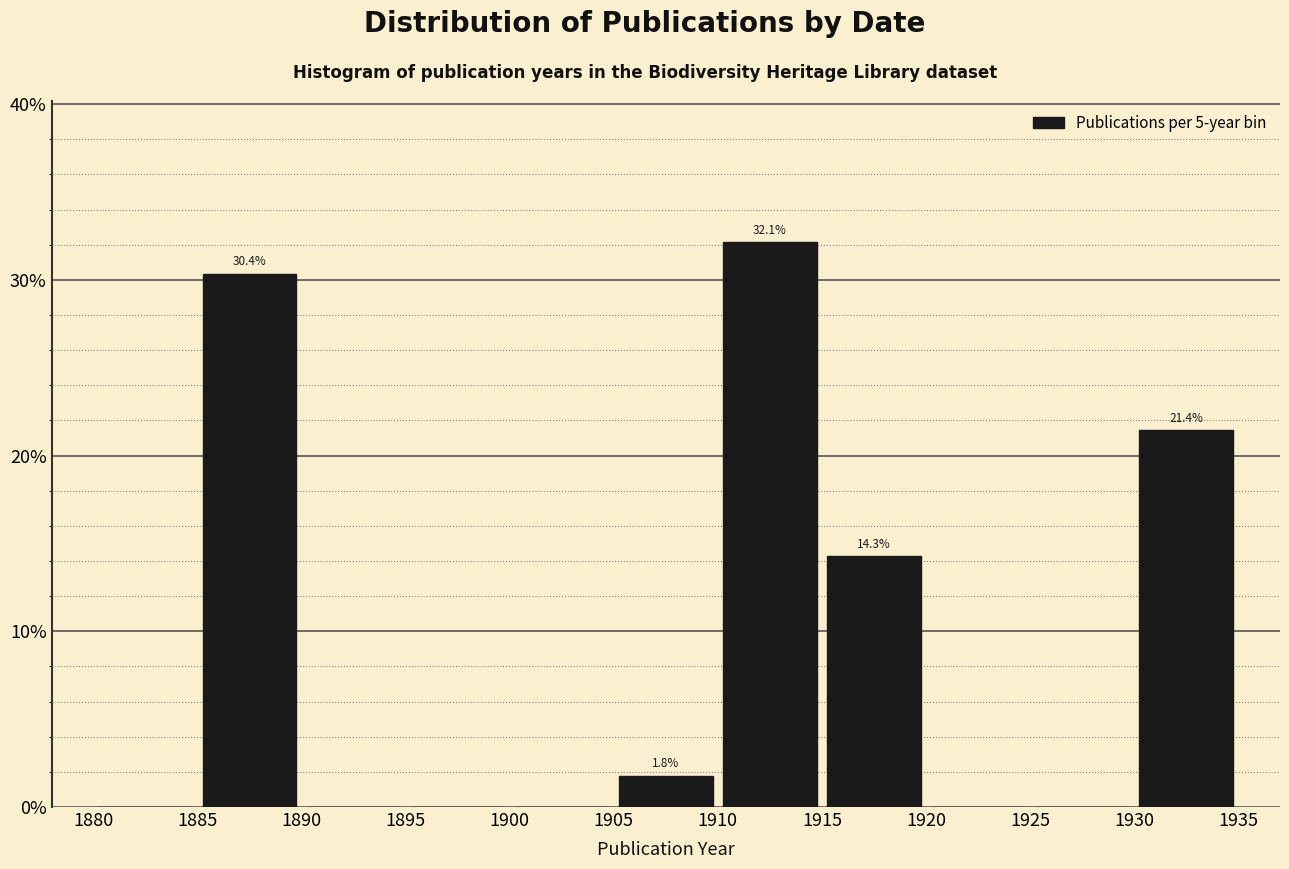

Which range on the x-axis has the tallest bar?

1910 to 1915